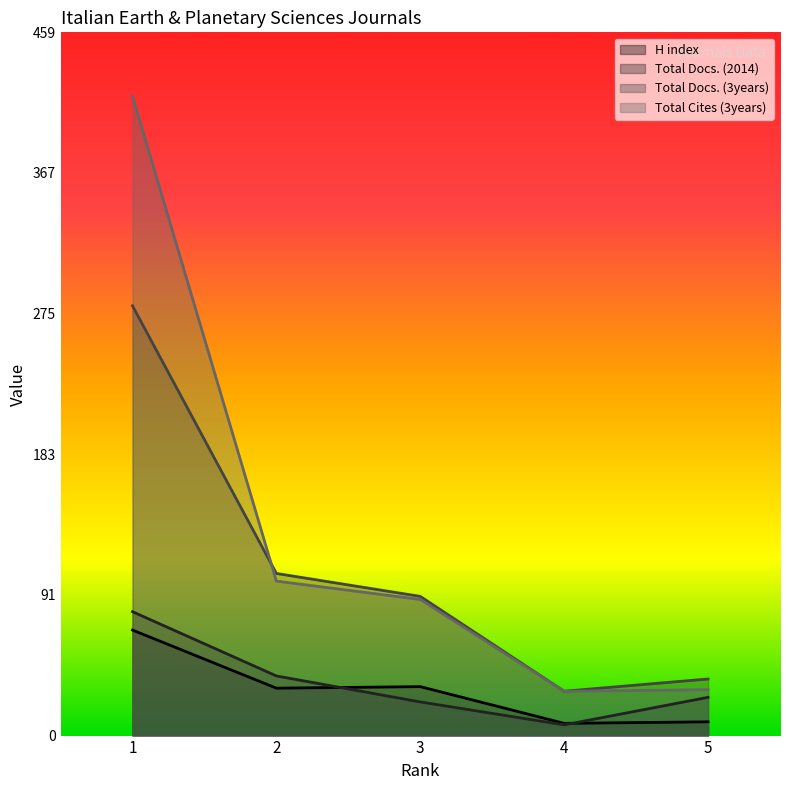

What is the value of the H index point at the 4th from the left?

8